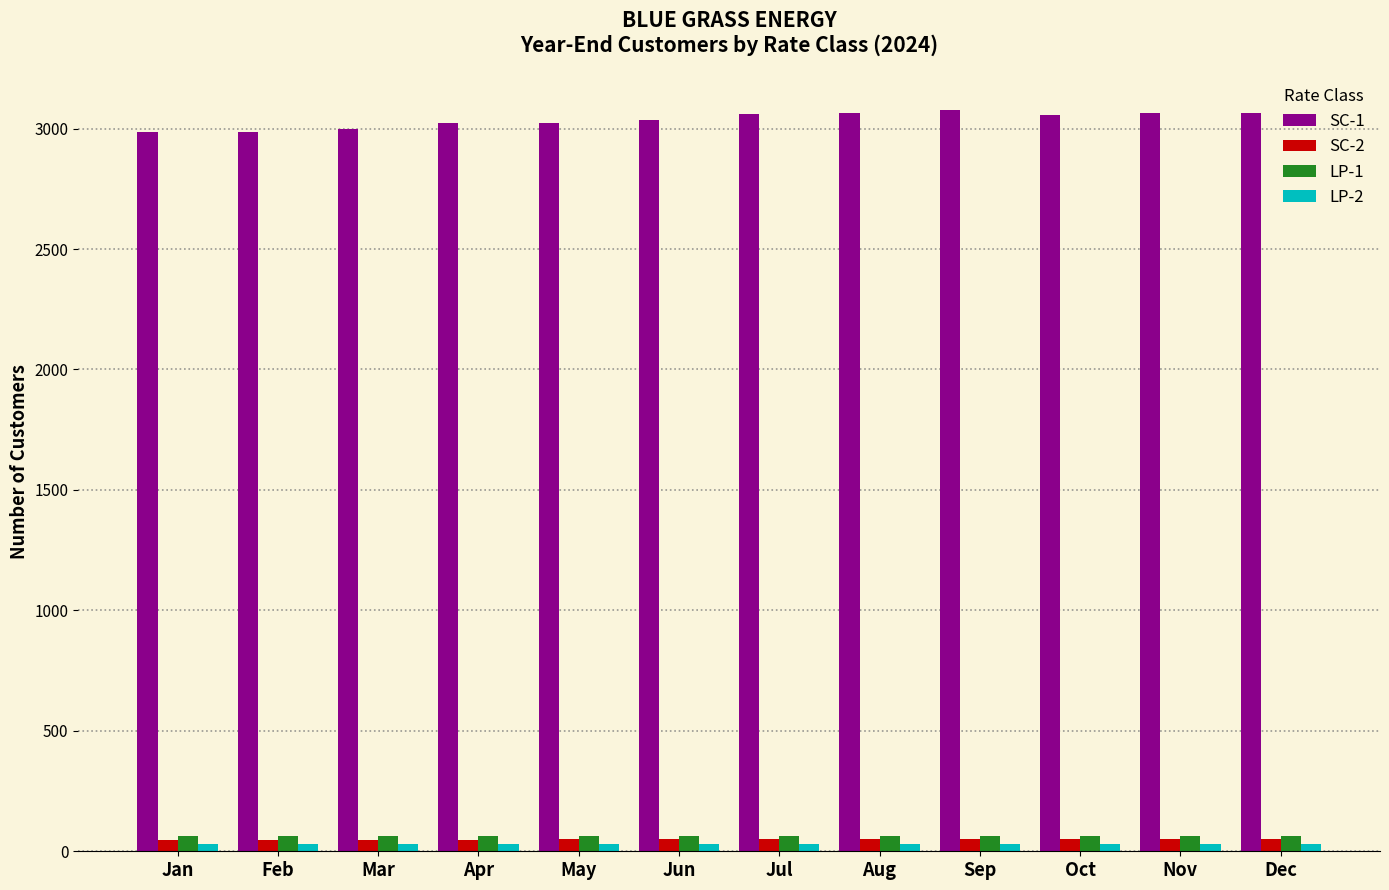

Which series changed the most between Jan and Jul?

SC-1